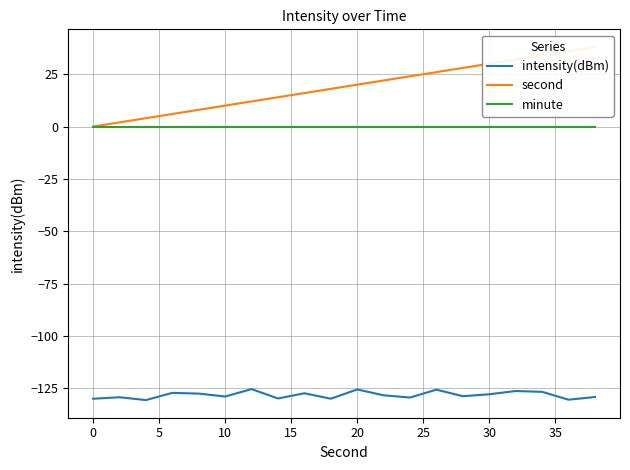

Is it true that intensity(dBm) equals -218.3 at 0?

False